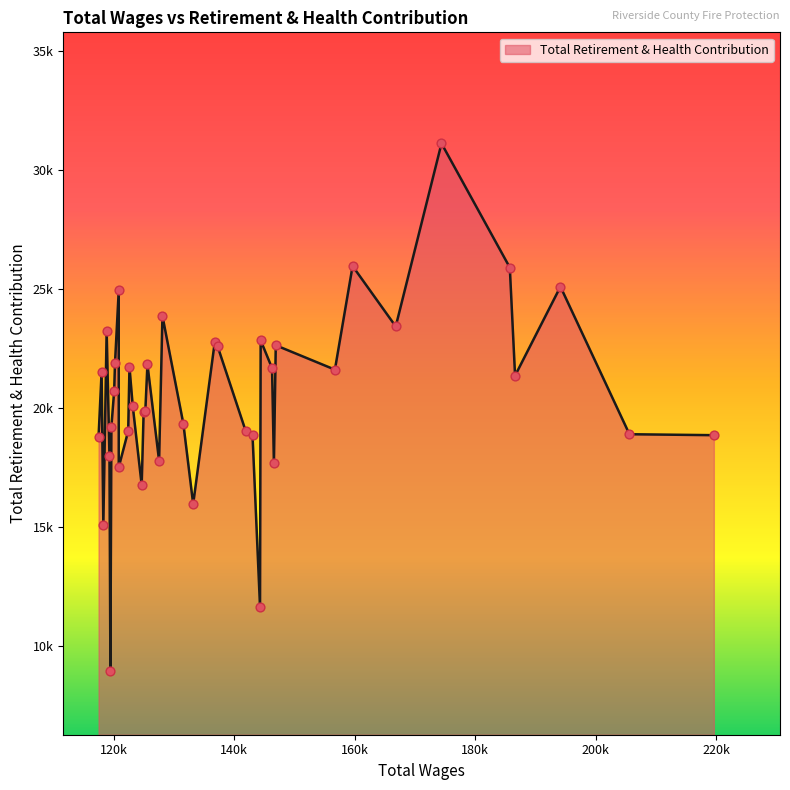

What is the change in value from 127539 to 118287?

-2700